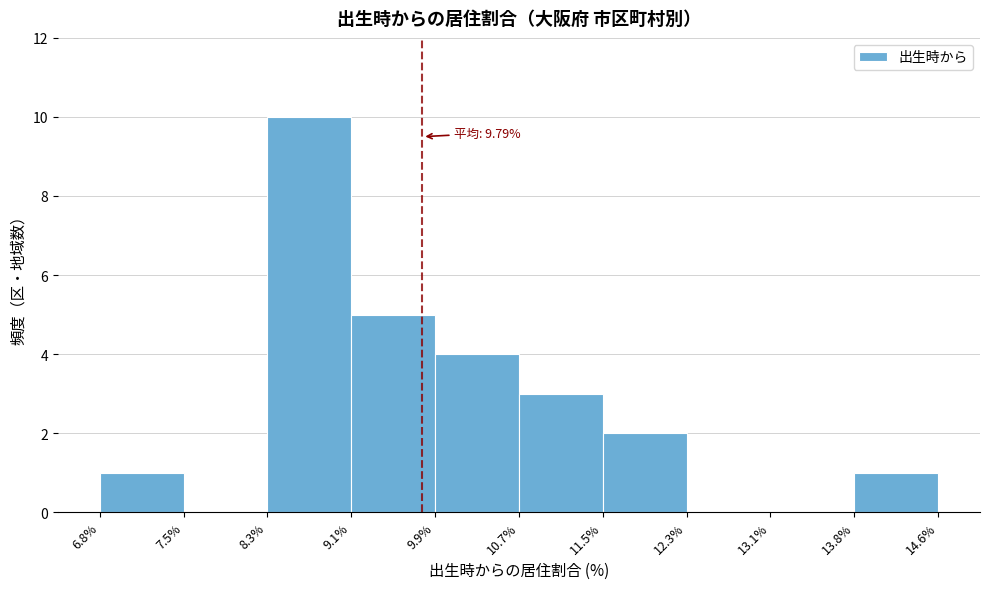

Over which range of the x-axis is the bar tallest?

8.3% to 9.1%